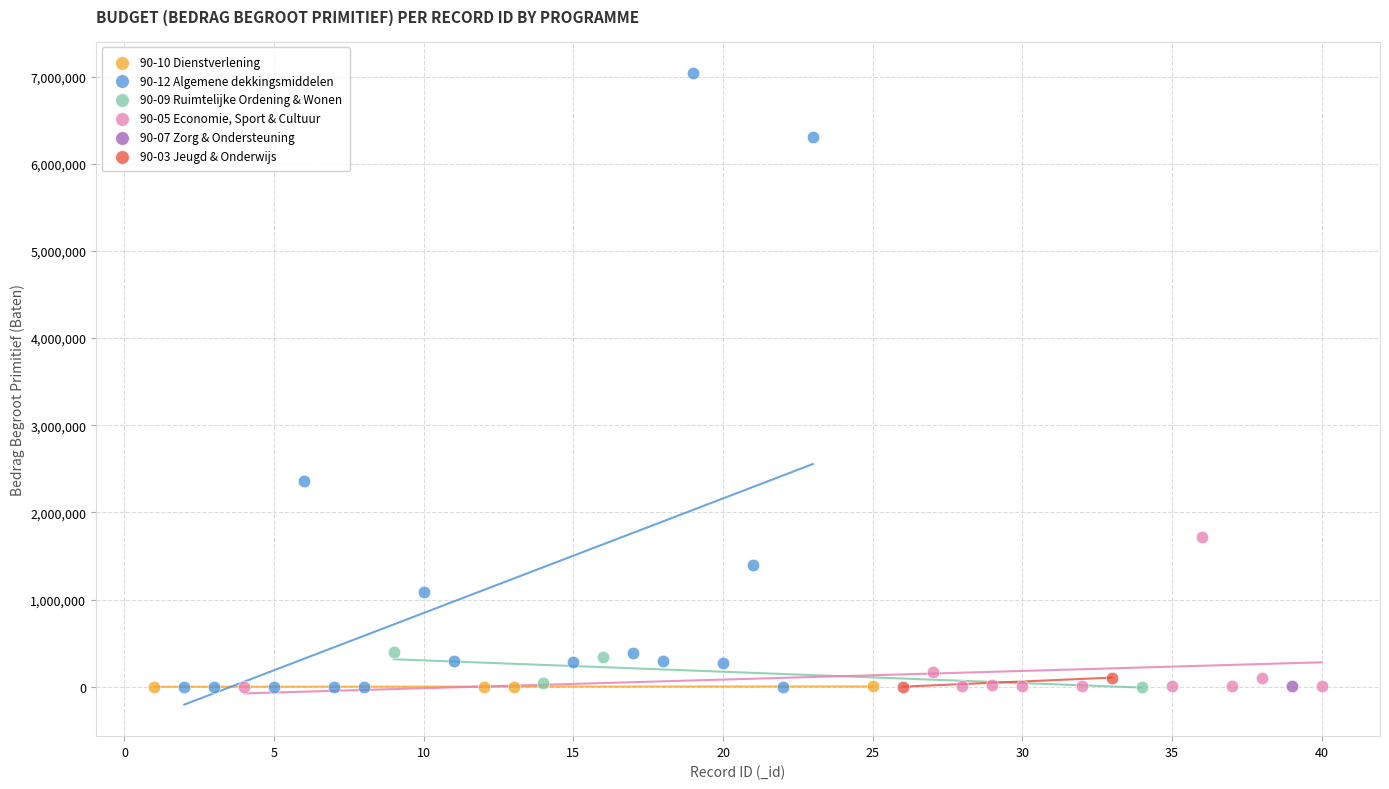

What are all the series names shown in the legend?

90-10 Dienstverlening, 90-12 Algemene dekkingsmiddelen, 90-09 Ruimtelijke Ordening & Wonen, 90-05 Economie, Sport & Cultuur, 90-07 Zorg & Ondersteuning, 90-03 Jeugd & Onderwijs